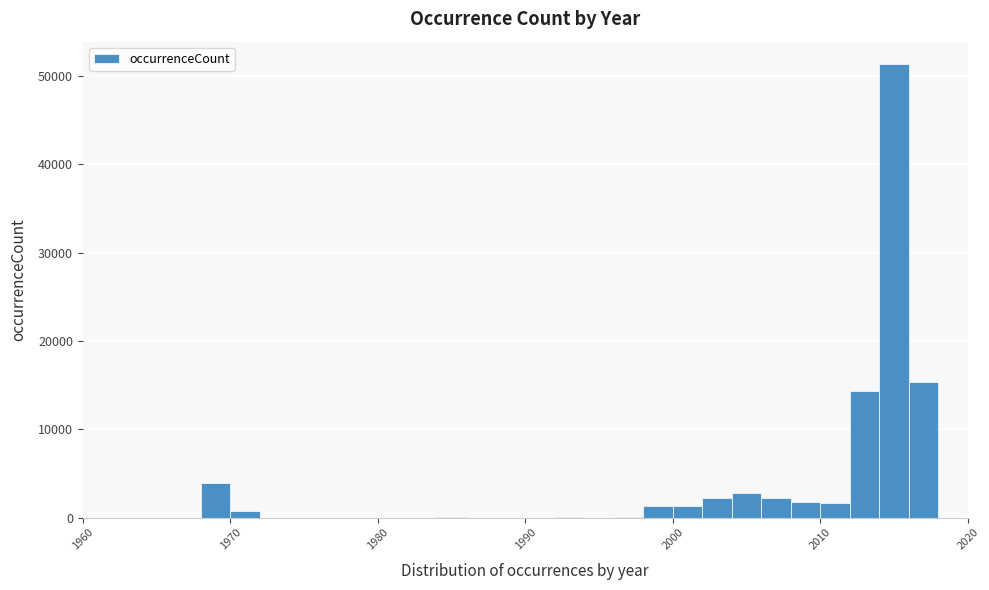

Around what value on the x-axis is the tallest bar? Give the approximate position of its centre, as read against the axis.

2015